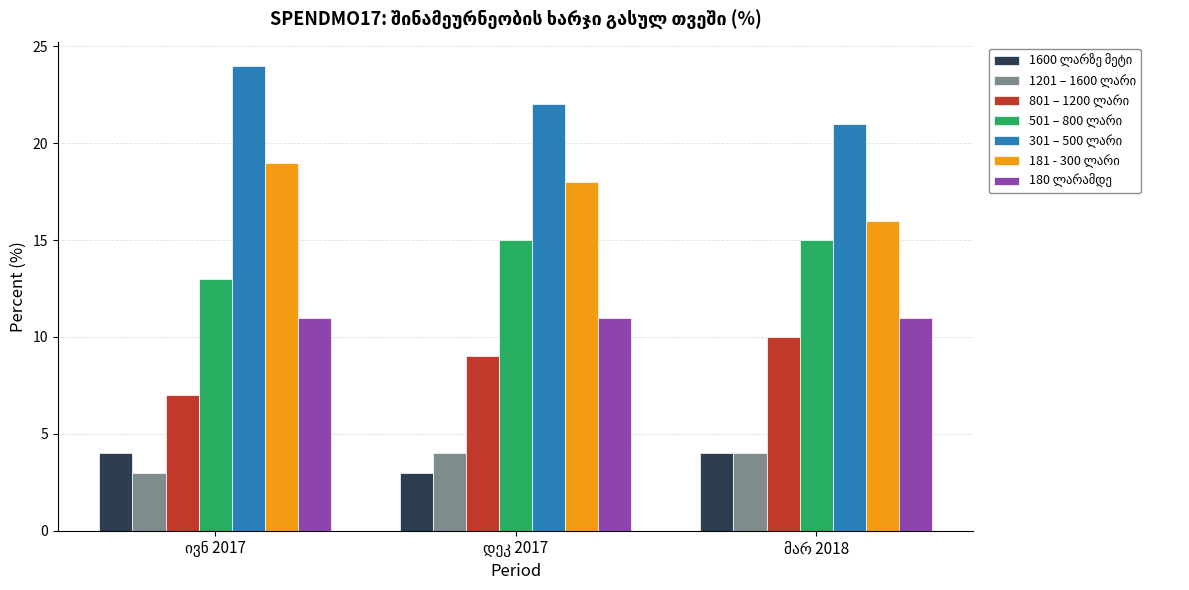

What is the smallest value displayed?

3